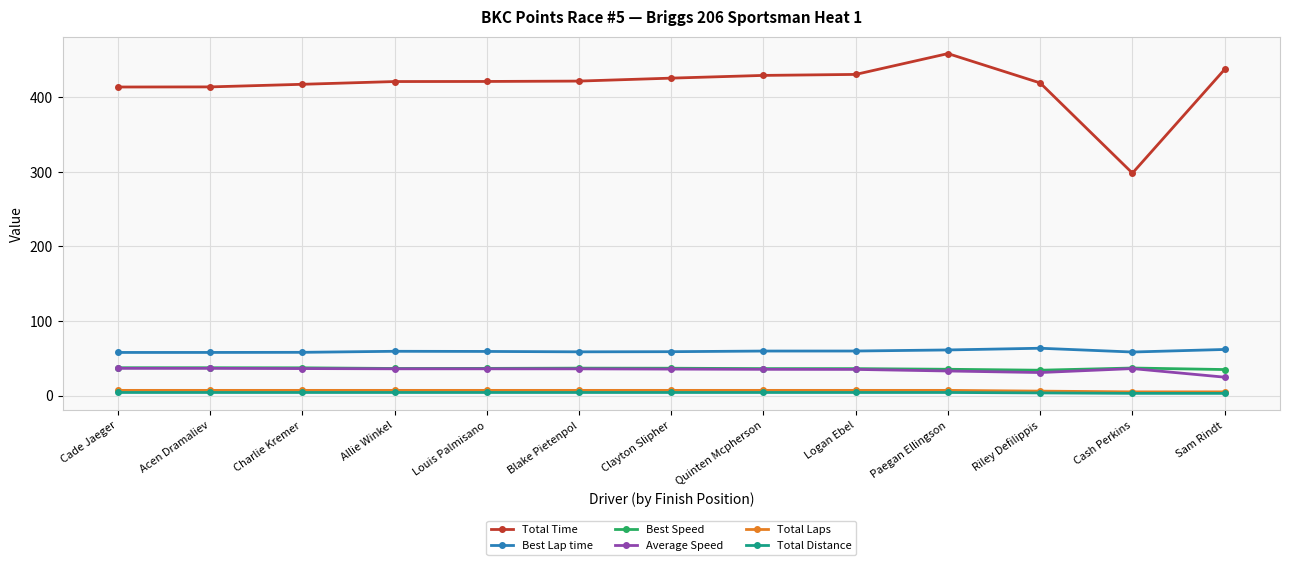

The value of Best Speed at Logan Ebel is 36.1. True or false?

True